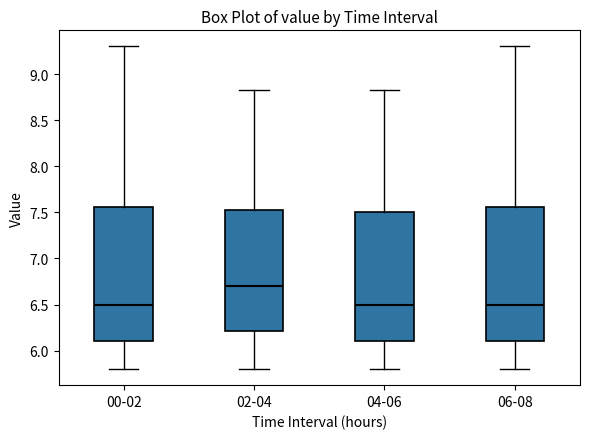

Reading left to right, transcribe this box plot: for each box, give where its median line is, the range the box spans, and where its two whiskers end, as read against the y-axis. The values are not printed on the chart, so give them approximately, as read against the axis.

00-02: median 6.50, box 6.10 to 7.55, whiskers 5.80 to 9.30
02-04: median 6.70, box 6.20 to 7.55, whiskers 5.80 to 8.85
04-06: median 6.50, box 6.10 to 7.50, whiskers 5.80 to 8.85
06-08: median 6.50, box 6.10 to 7.55, whiskers 5.80 to 9.30